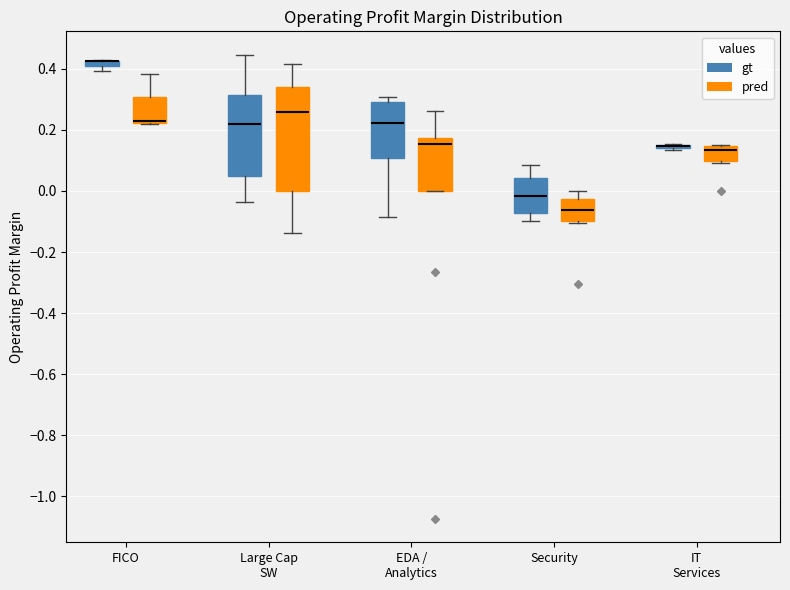

Comparing the boxes themselves (not the whiskers), which one is the tallest?

Large Cap SW (pred)